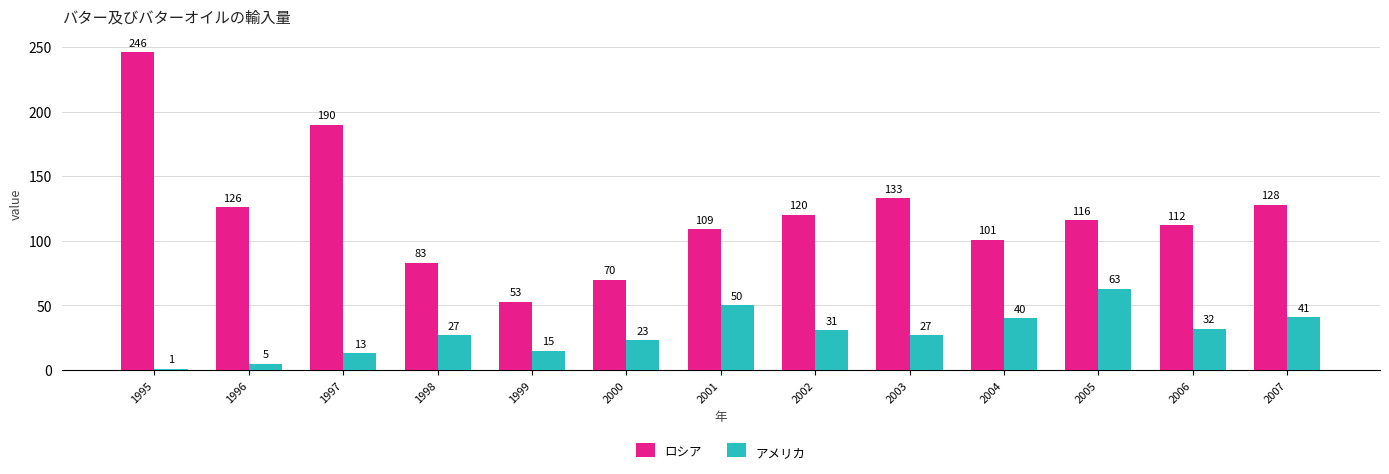

Count the number of categories in the chart.

13